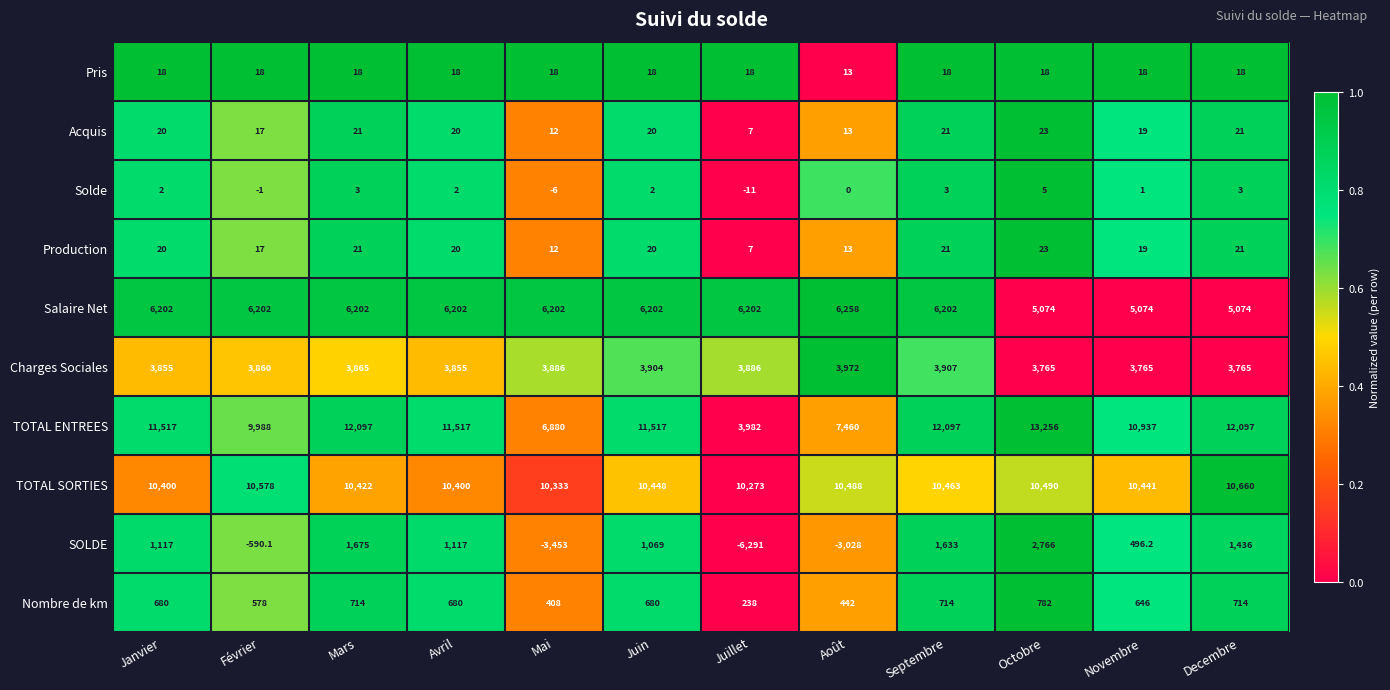

At how many categories does at least one series exceed 1407?

12